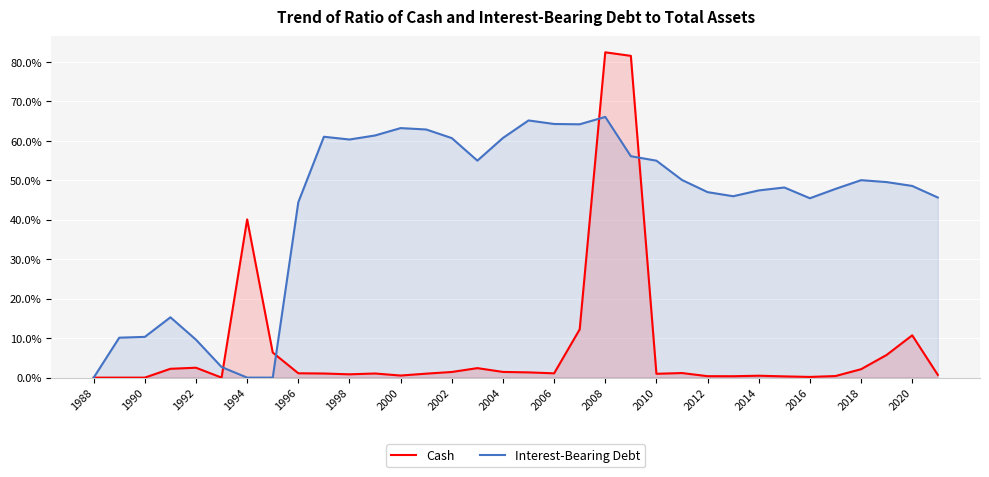

How many data points in Cash are above 1?

20